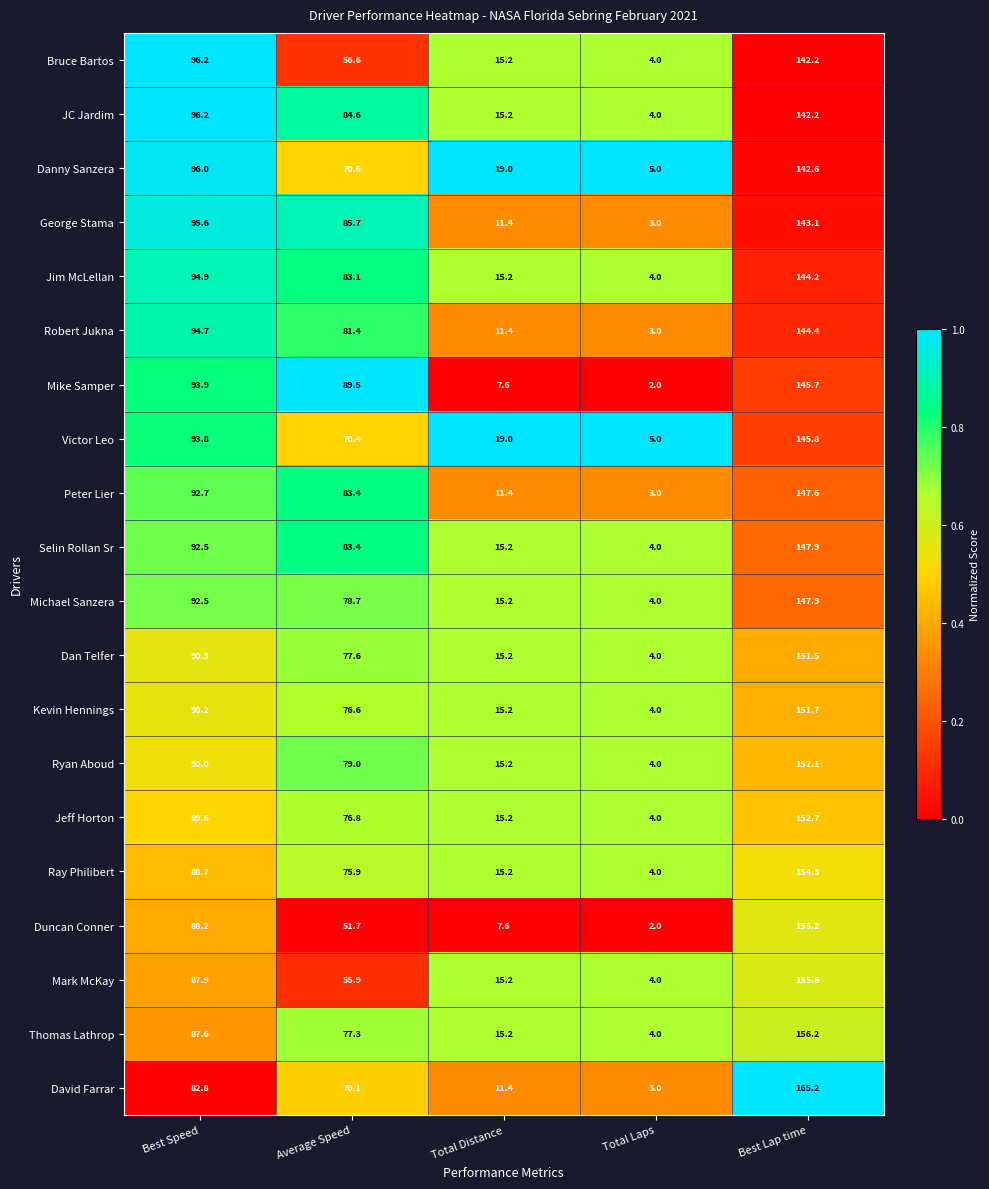

At which label does Thomas Lathrop first exceed 77?

Best Speed